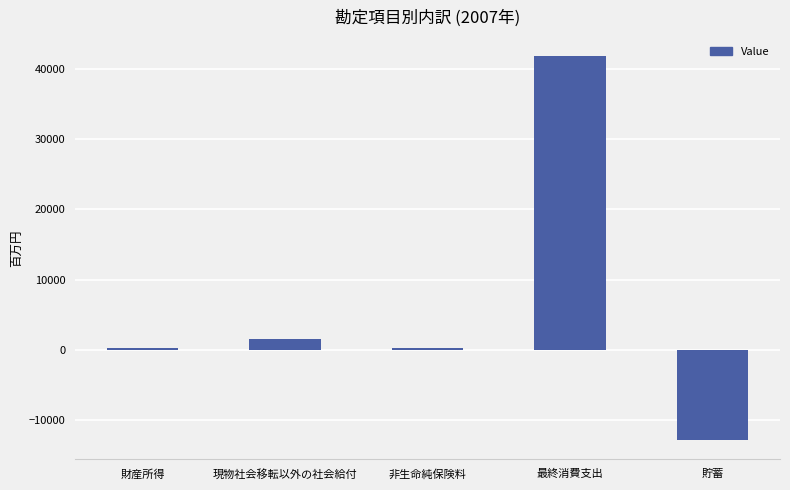

What is the sum of the values at 貯蓄 and 最終消費支出?

28959.9